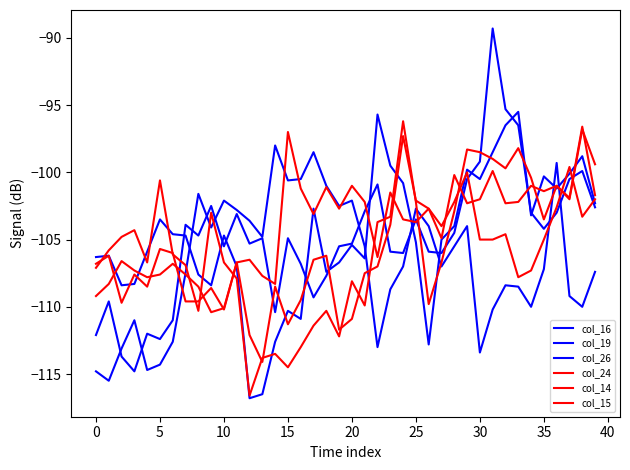

Which series ends up on top after the final intersection of col_26 and col_14?

col_14